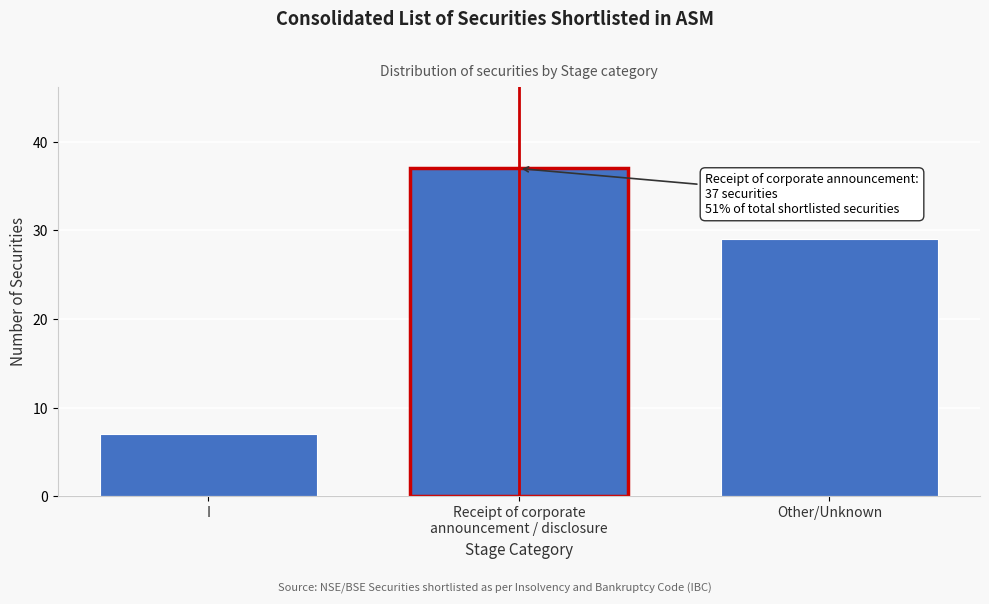

Reading right to left, extract all data points from this chart.

29	37	7